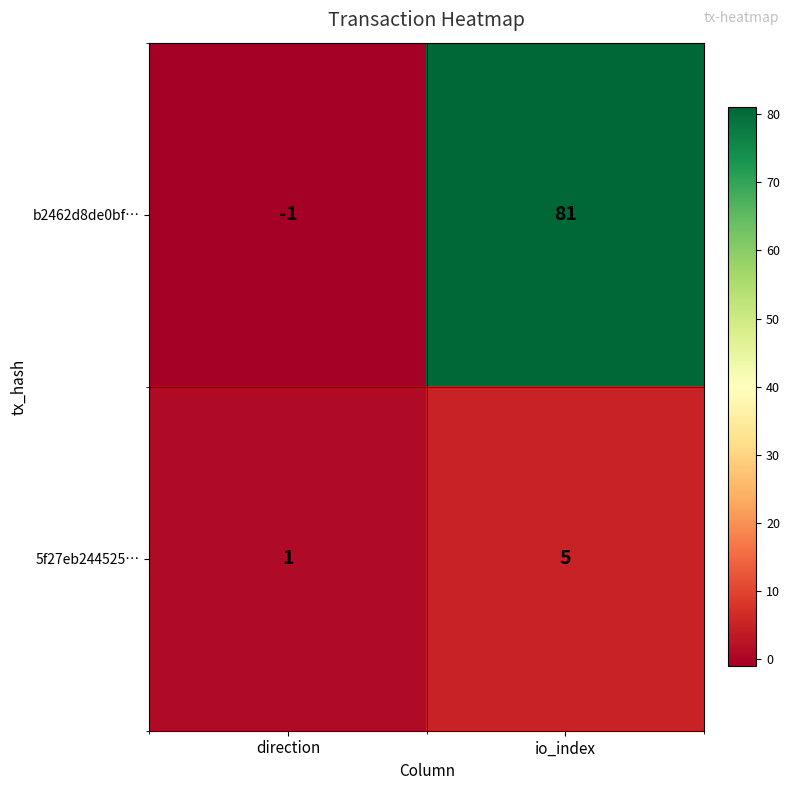

Which category has the highest value across all series?

io_index